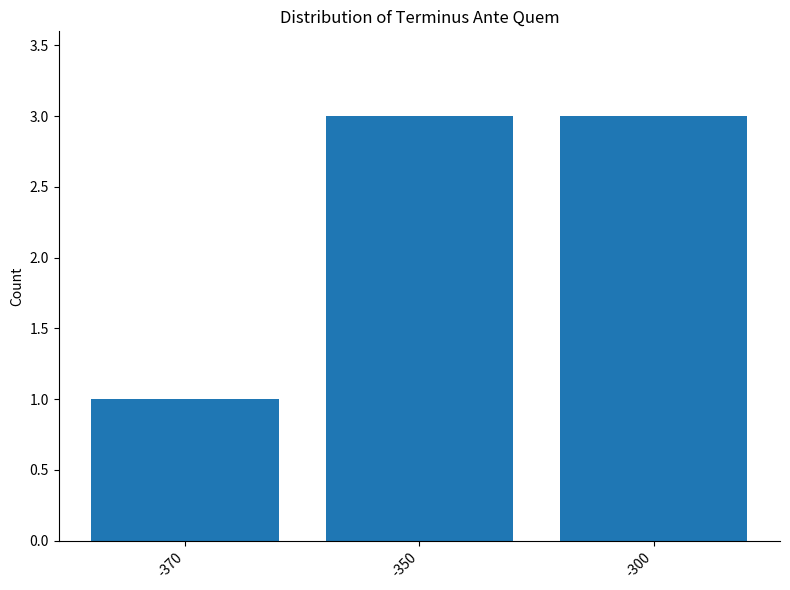

What is the change in value from -370 to -300?

+2